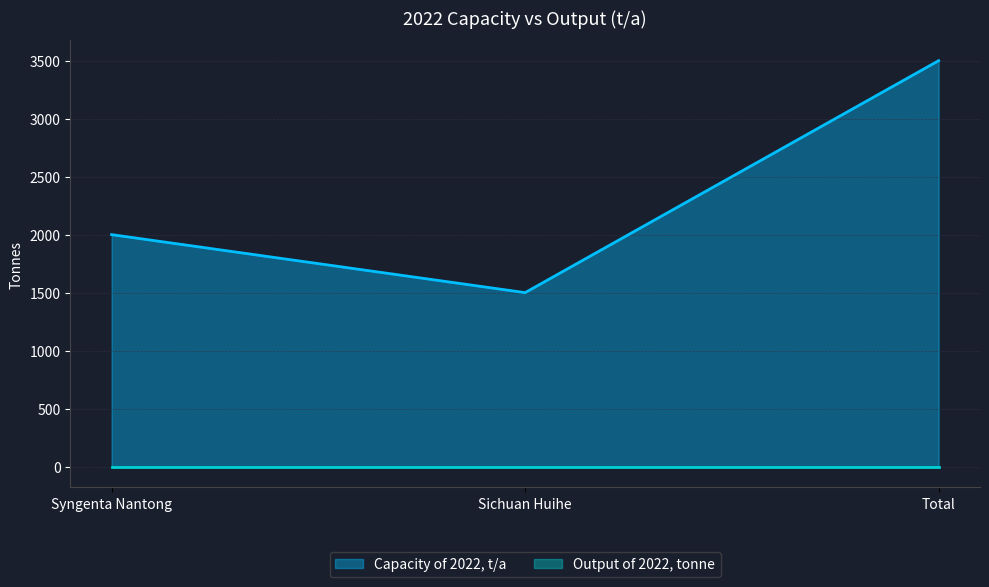

What is the difference between the maximum and second lowest values?

1500